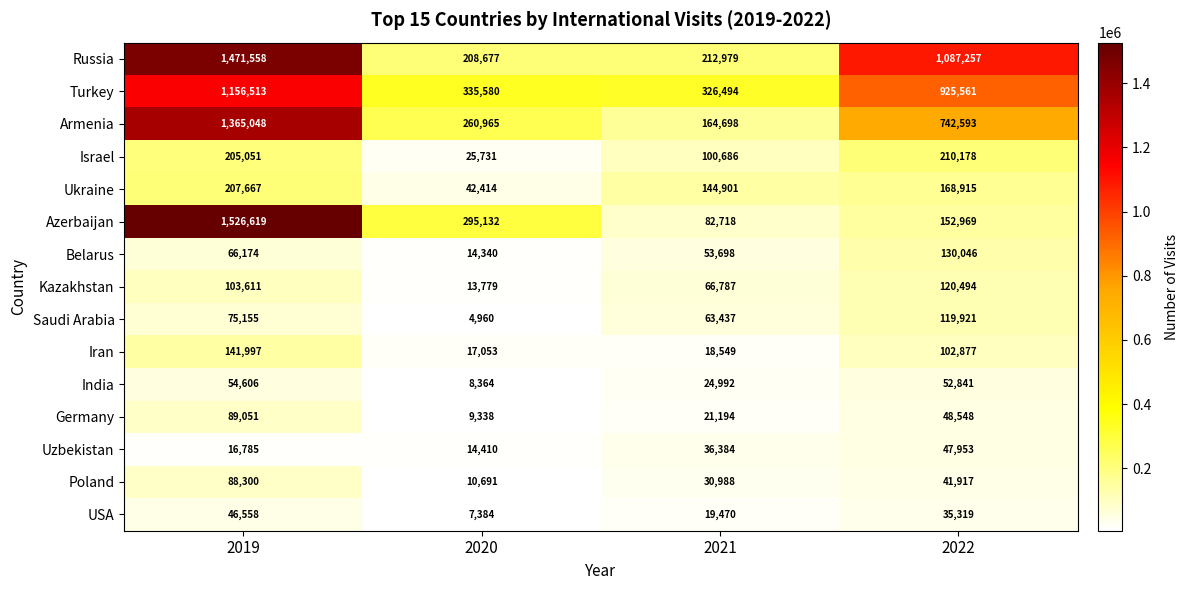

True or false: USA has a value of 46558 at 2019.

True